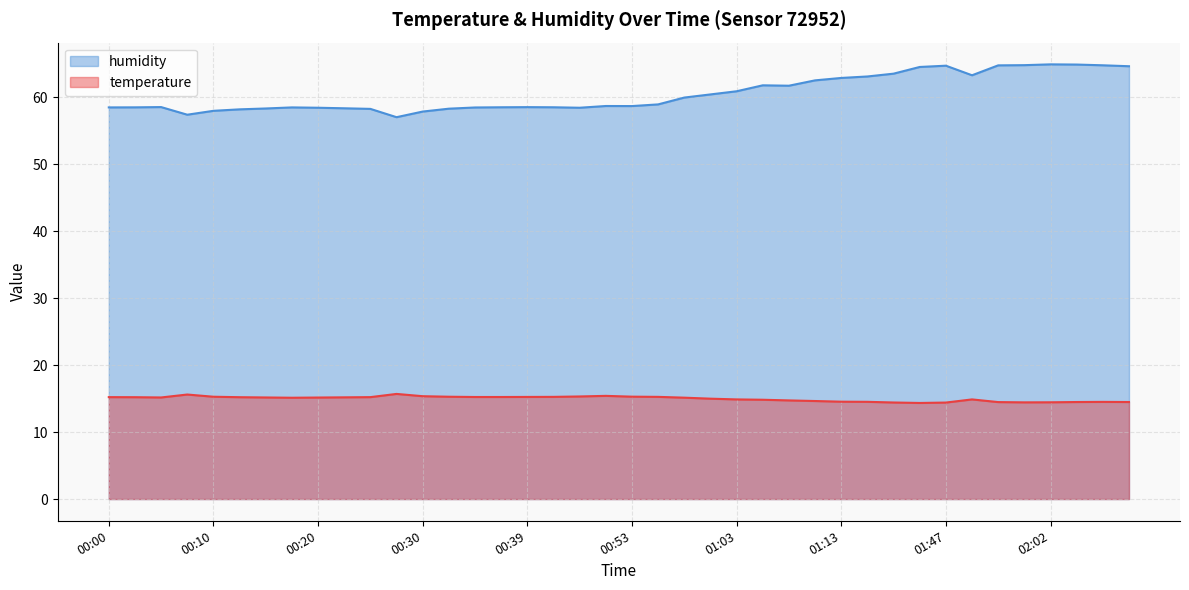

Between 00:20 and 00:10, which is larger?

00:10